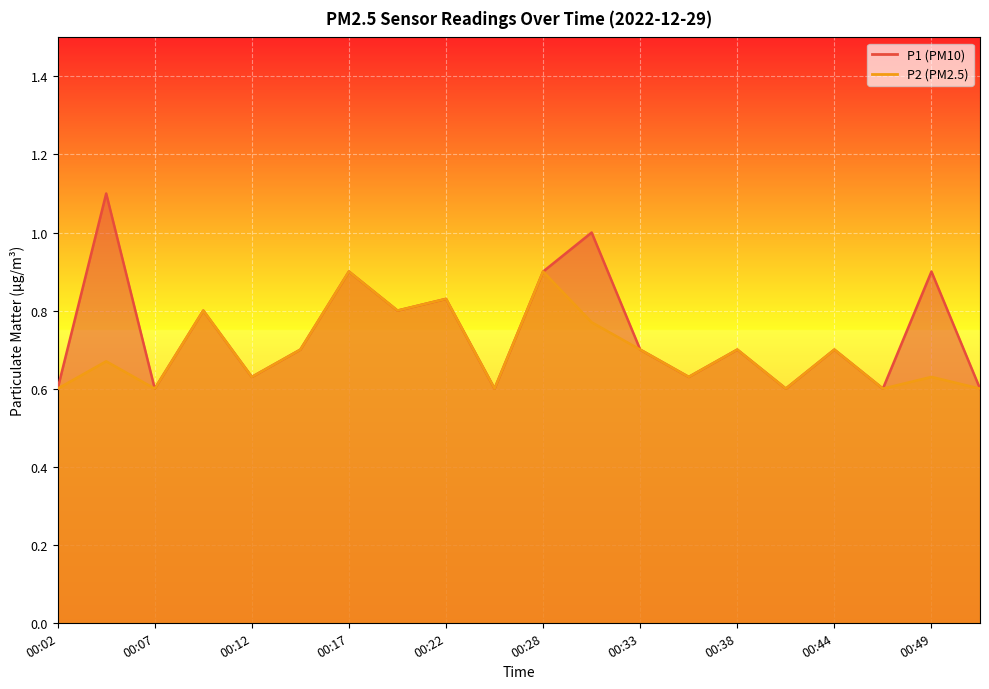

The P2 series shows 0.9 at 00:38. True or false?

False